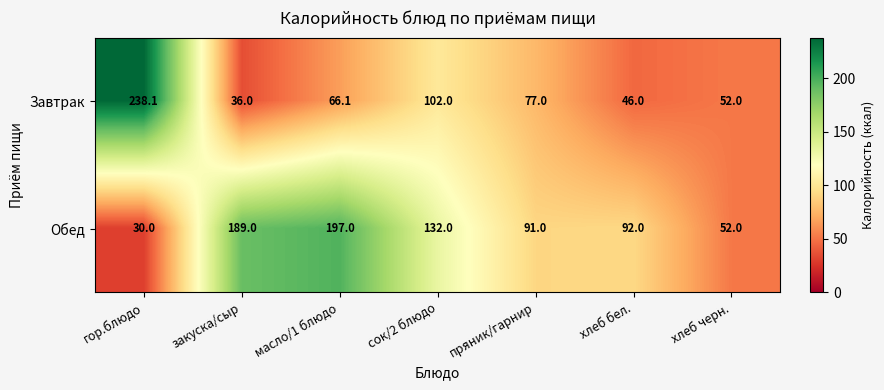

Rank the series by their maximum value, from lowest to highest.

Обед, Завтрак